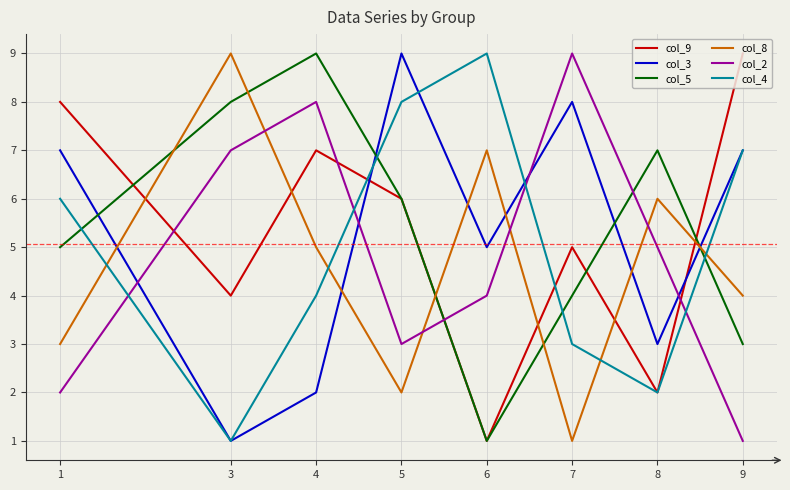

True or false: col_2 has a value of 6 at 6.

False